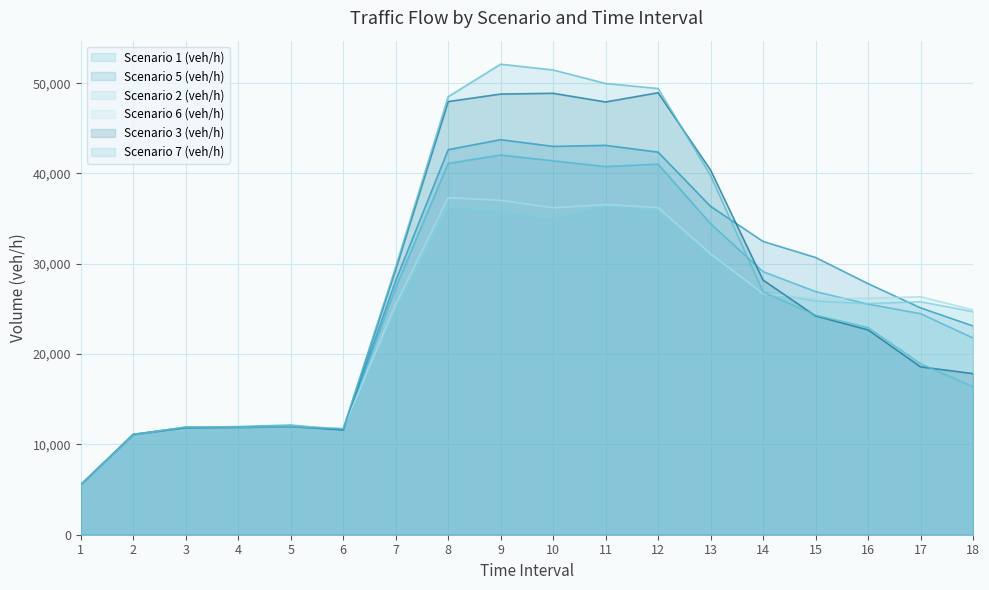

At which label does Scenario 5 (veh/h) reach its minimum?

1